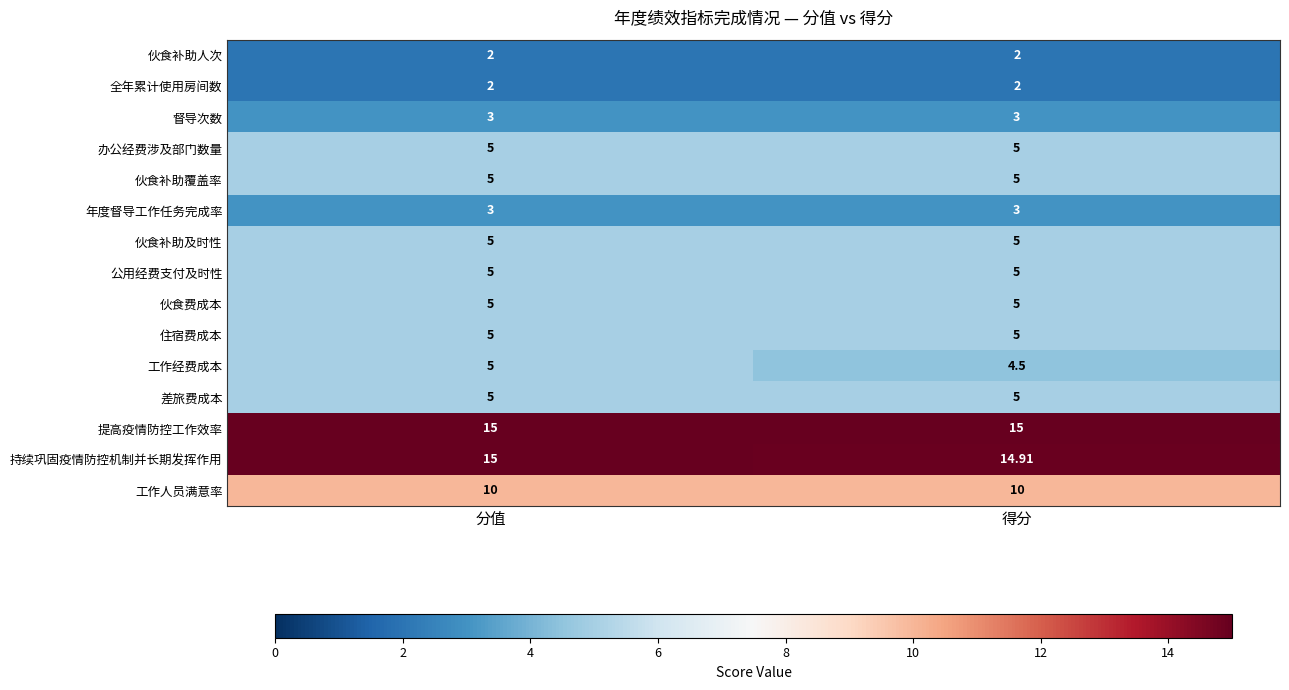

At which category is the sum across all series the highest?

分值